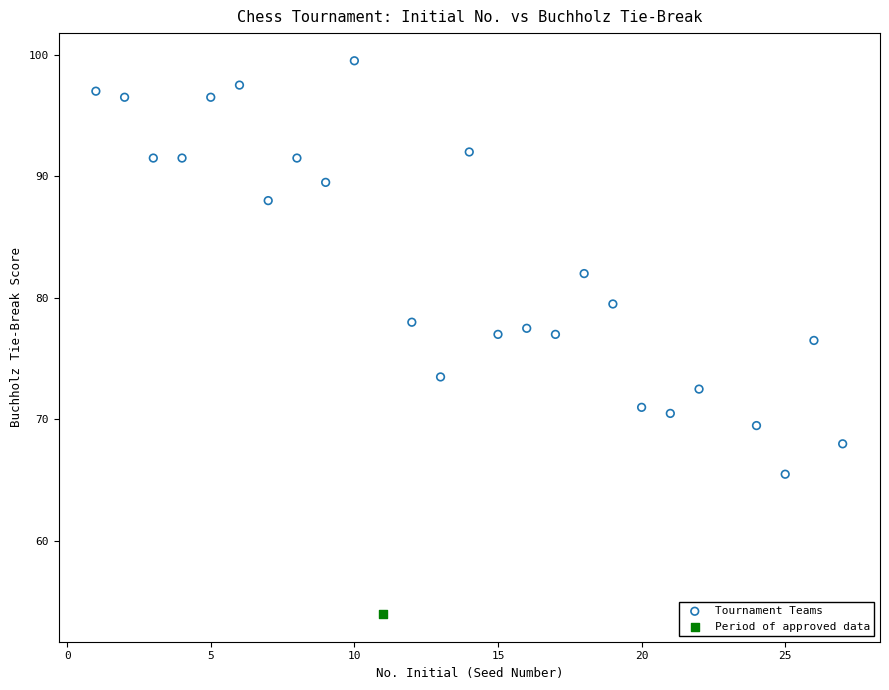

What are all the series names shown in the legend?

Tournament Teams, Period of approved data